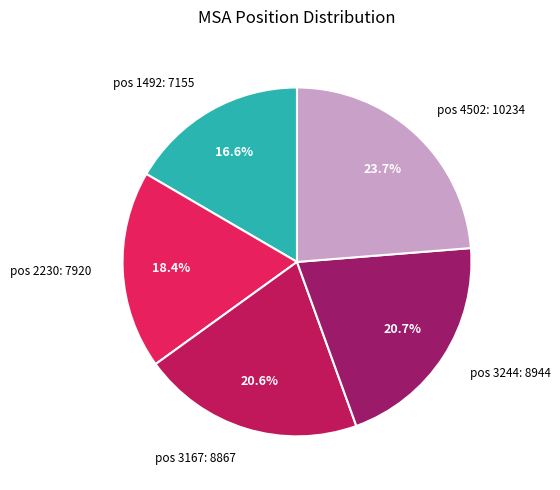

Is there a majority slice in this chart?

No